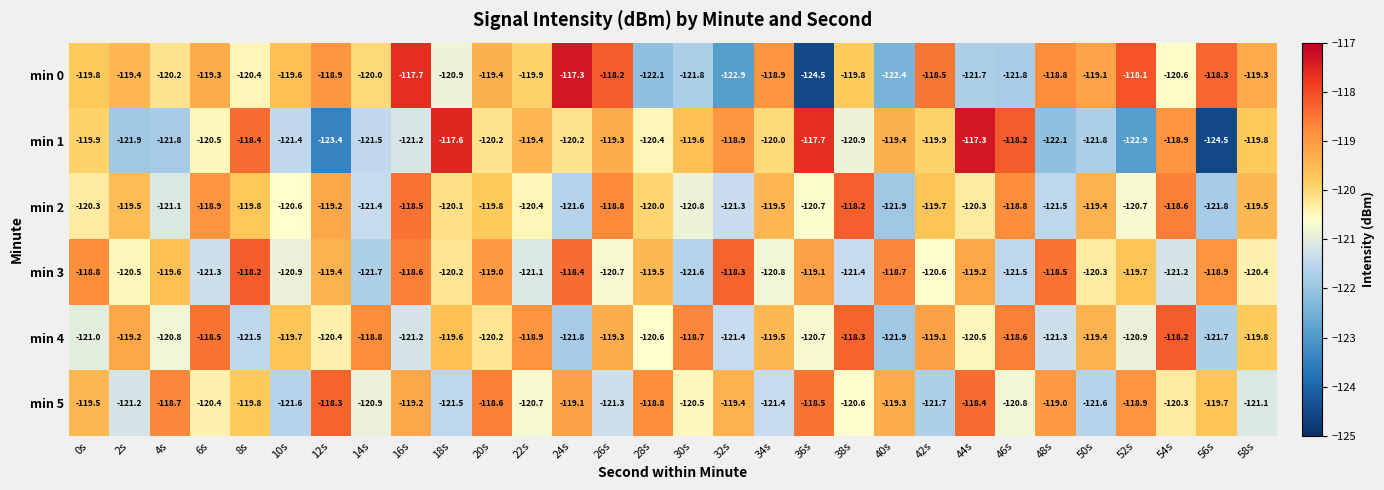

True or false: min 0 has a value of -24.3 at 34s.

False